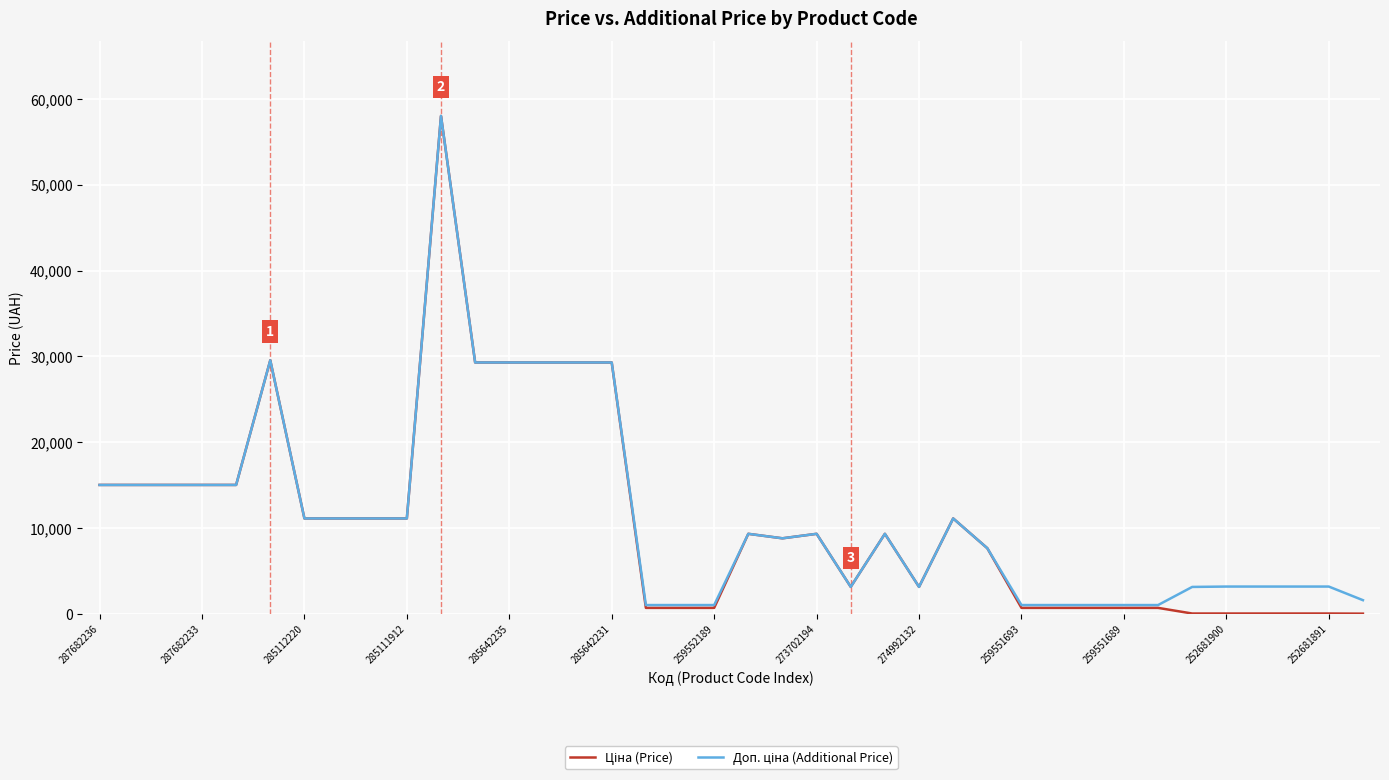

What is the greatest value displayed?

58037.0